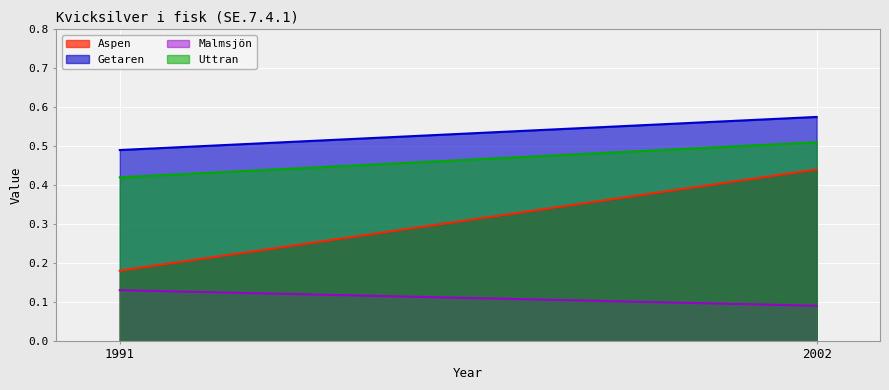

How many lines are shown in the chart?

4